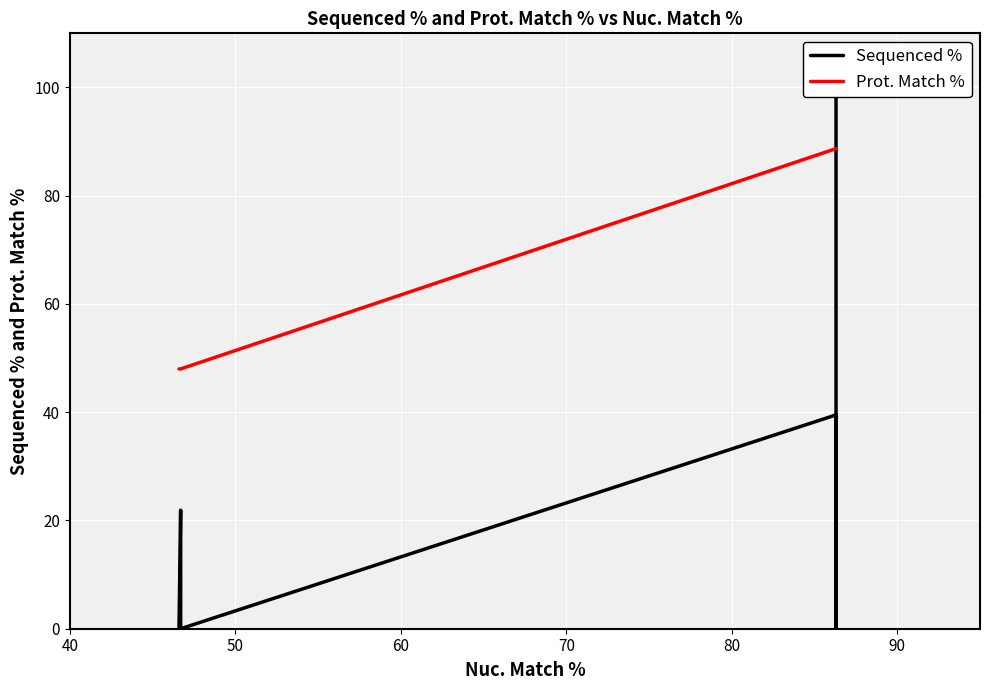

Is it true that Sequenced % equals -44.1 at 50?

False